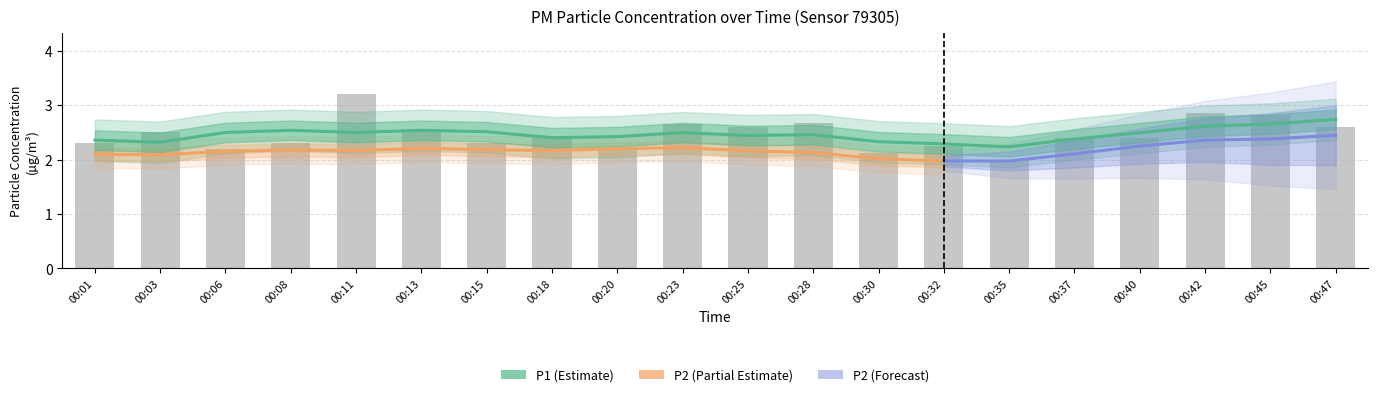

Reading right to left, what are all the values shown in this chart?

2.6	2.8	2.9	2.4	2.4	2.0	2.2	2.1	2.7	2.6	2.6	2.2	2.4	2.3	2.5	3.2	2.3	2.2	2.5	2.3